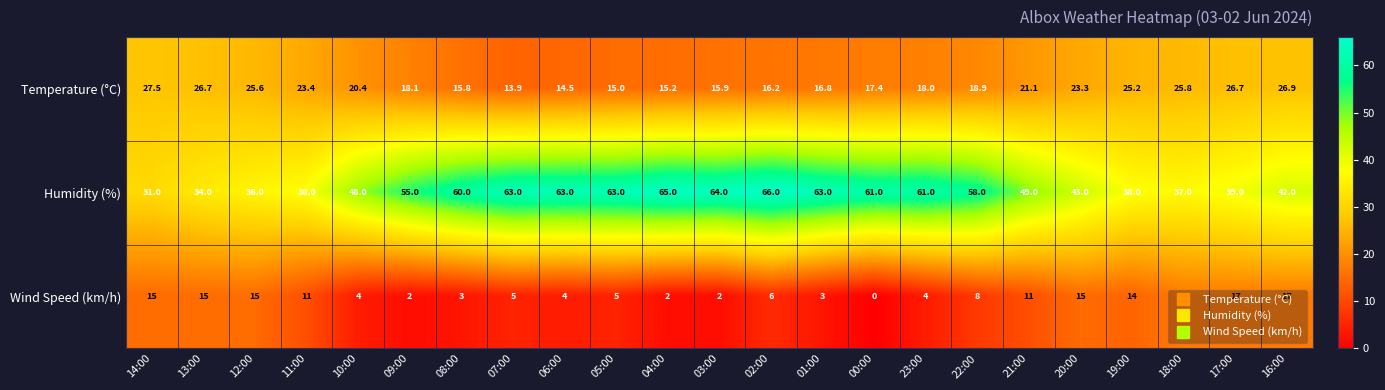

At 17:00, list the series in order from smallest to largest.

Wind Speed (km/h), Temperature (°C), Humidity (%)